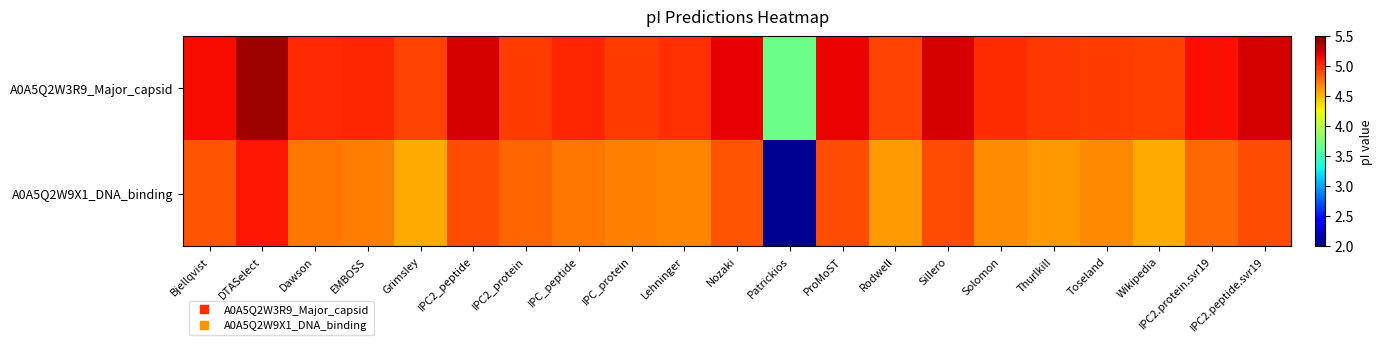

How many data points does each series have?

21